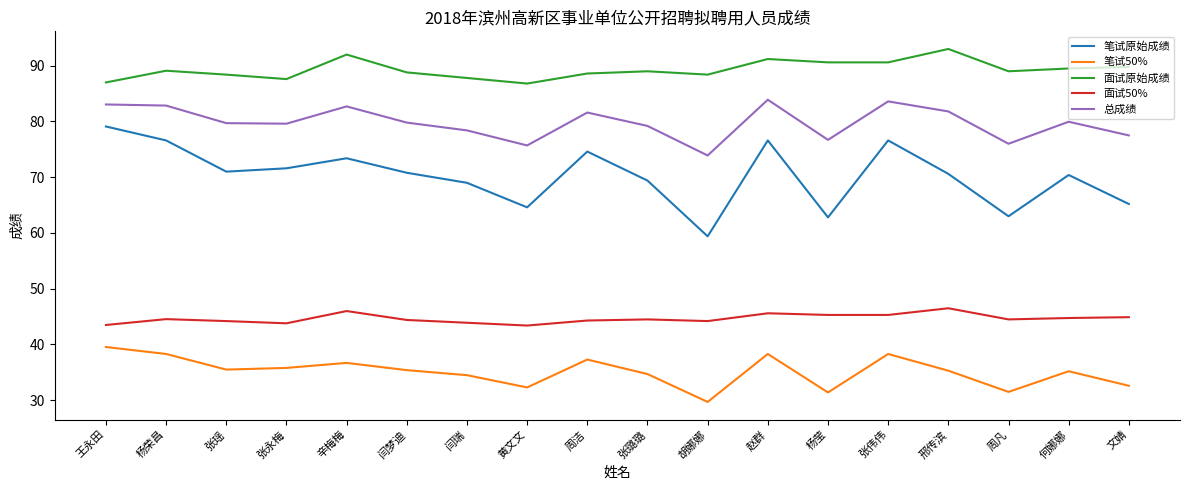

What value does the 笔试原始成绩 series have at 文婧?

65.2